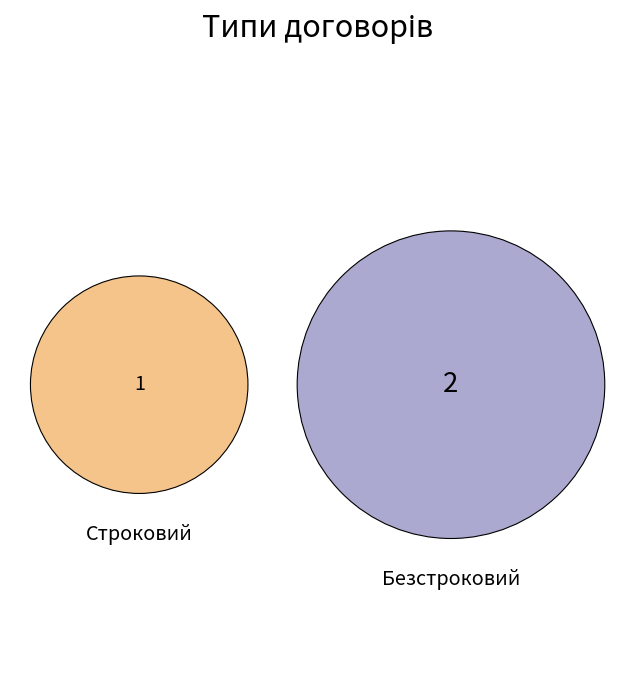

Is there a majority slice in this chart?

Yes